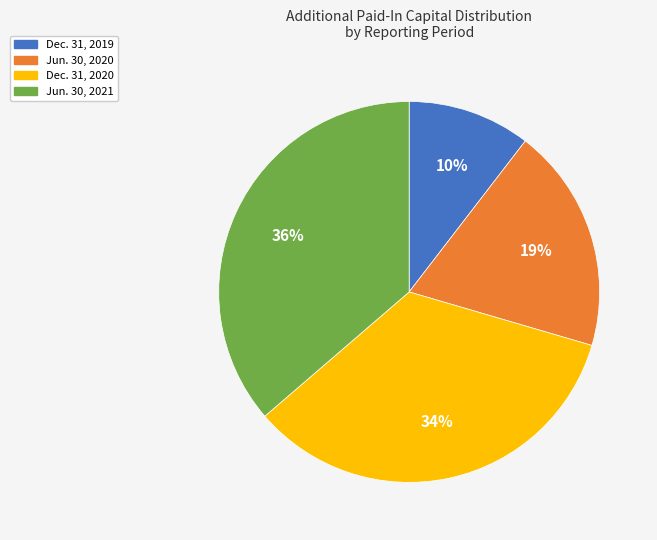

To the nearest percent, what is the difference between the Dec. 31, 2019 and Dec. 31, 2020 slice percentages?

24%